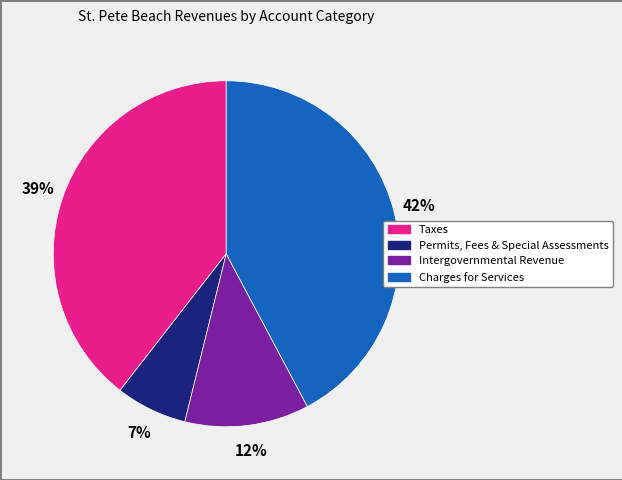

To the nearest percent, what portion does Charges for Services represent?

42%